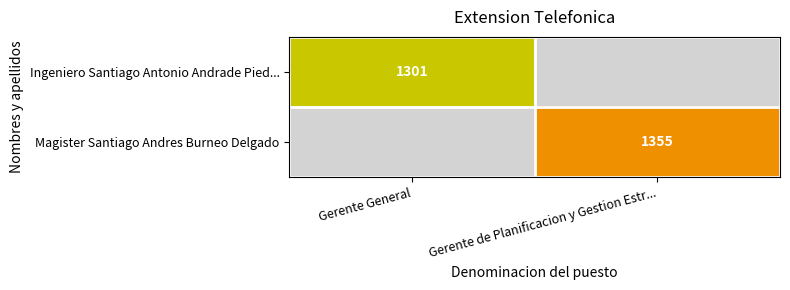

The Magister Santiago Andres Burneo Delgado series shows 1355 at Gerente de Planificacion y Gestion Estr.... True or false?

True